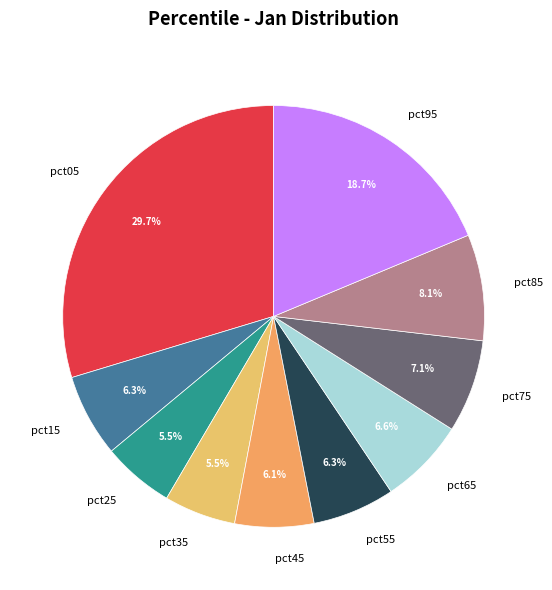

To the nearest percent, what is the difference between the pct15 and pct35 slice percentages?

1%